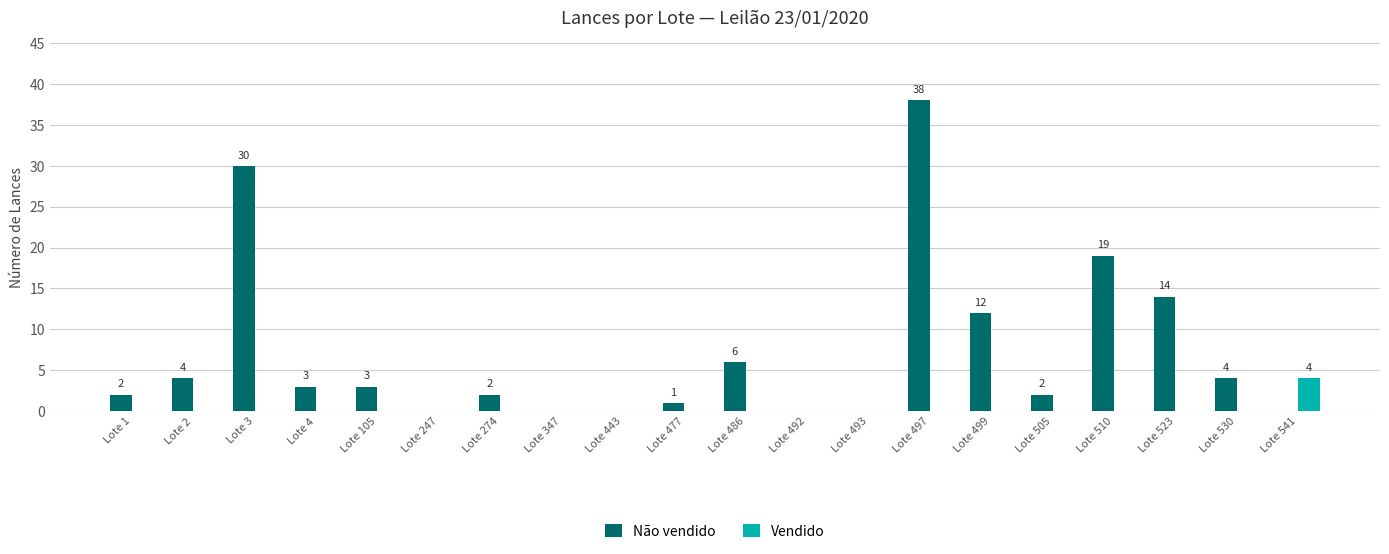

What is the sum of all Não vendido values?

140